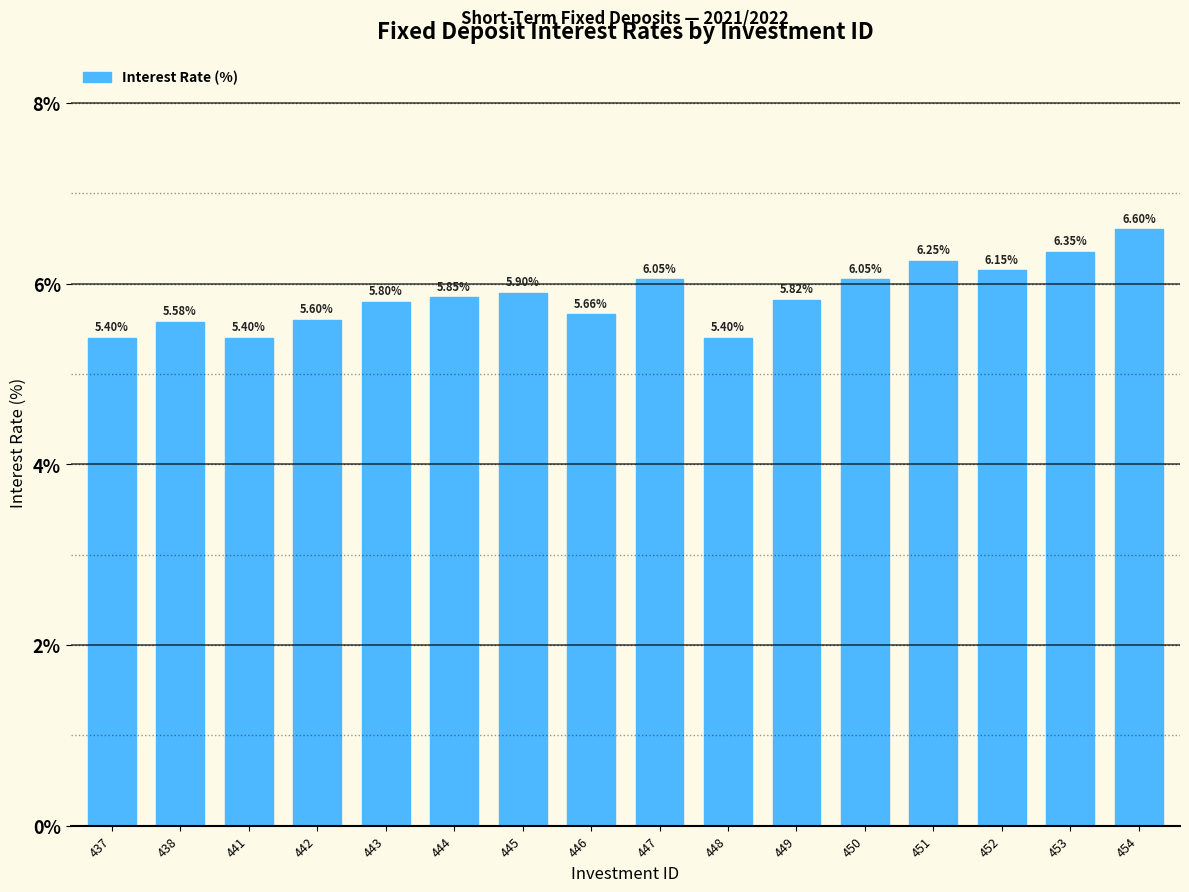

What is the difference between the maximum and minimum values?

1.2